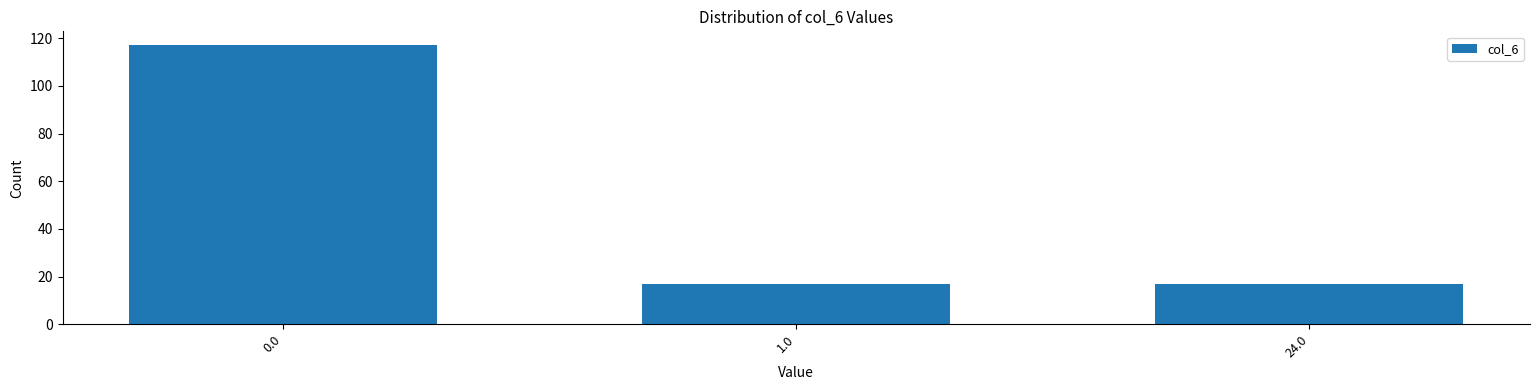

Reading right to left, list all the values displayed in this chart.

17	17	117